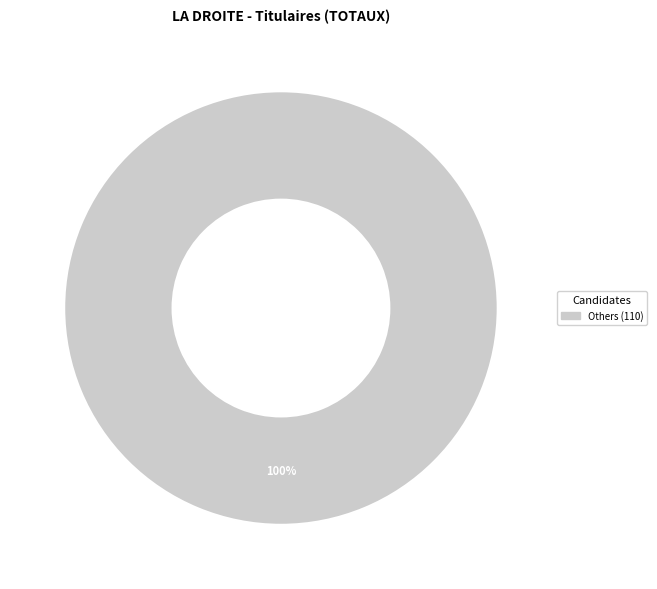

Is there a majority slice in this chart?

Yes